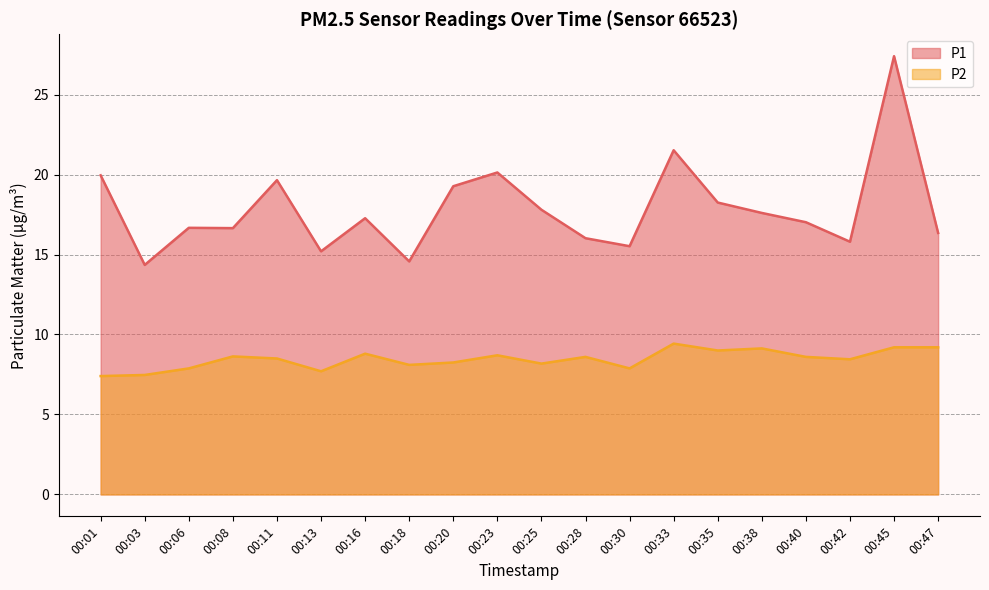

What are all the series names shown in the legend?

P1, P2